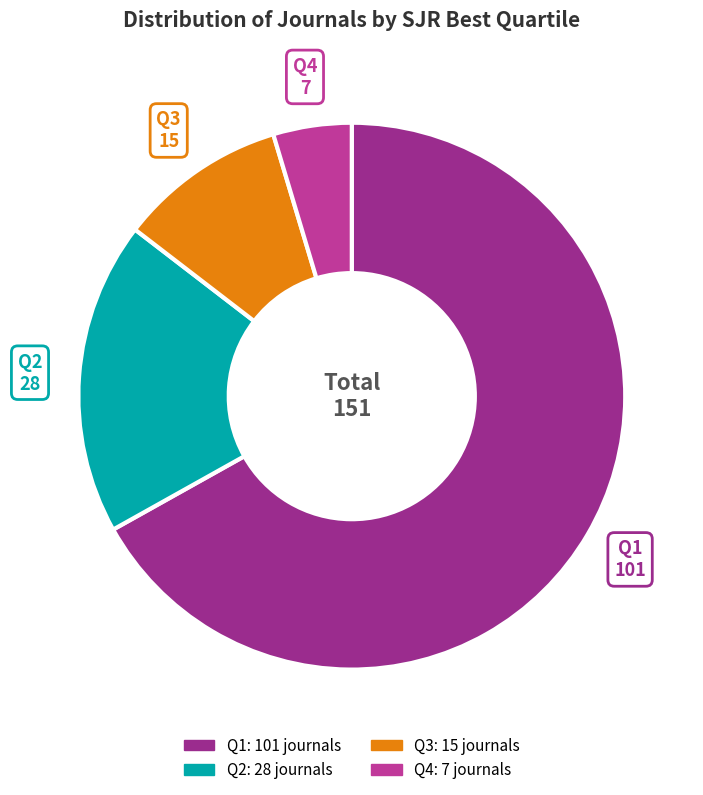

Is there any slice that represents more than half of the pie?

Yes